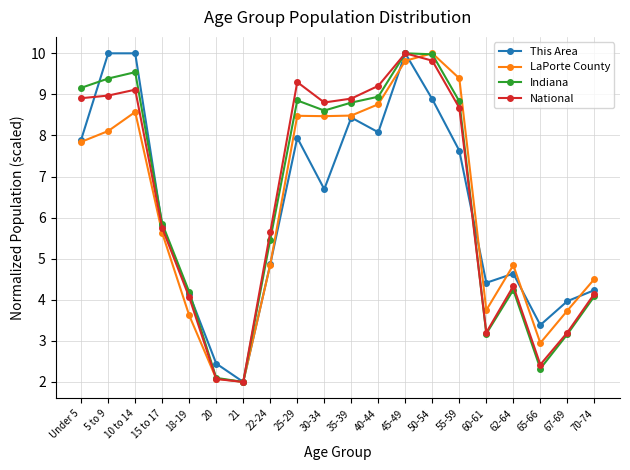

Count the number of categories in the chart.

20